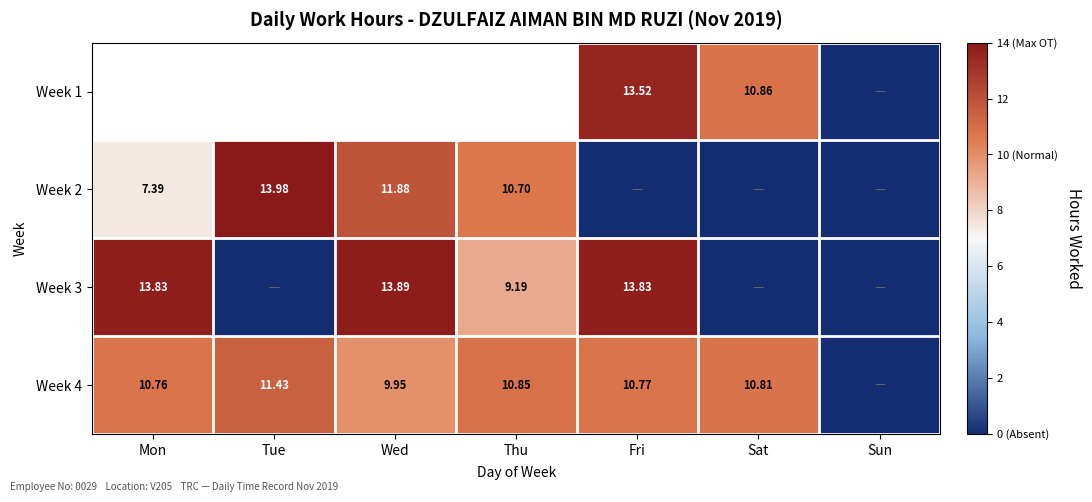

Between Mon and Tue, which series saw the biggest shift?

Week 3